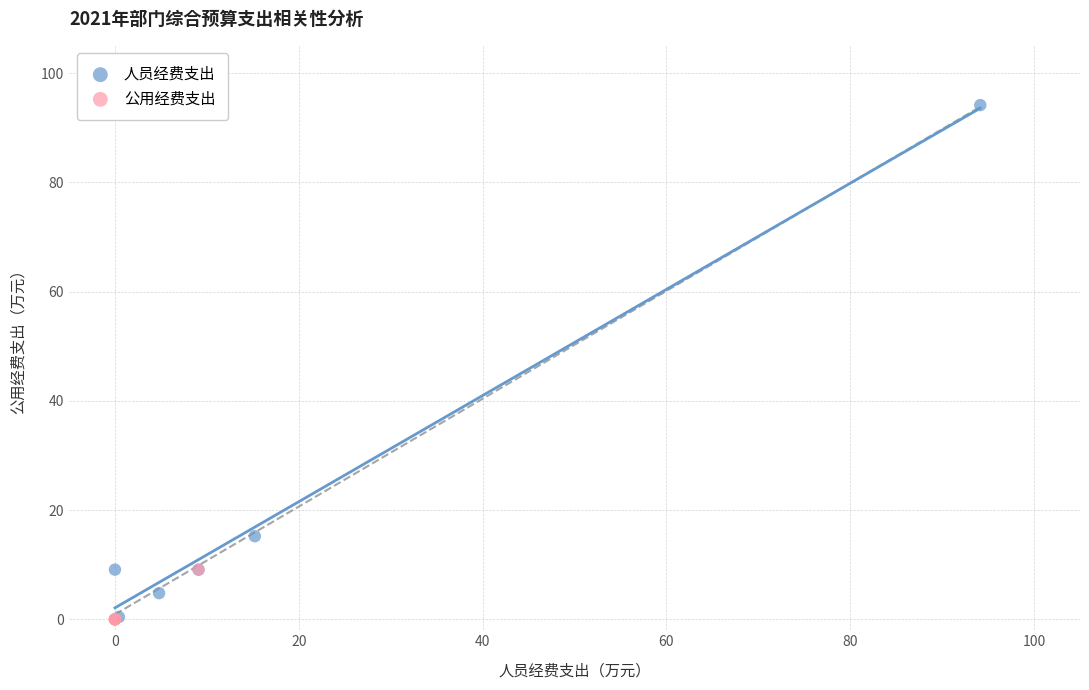

Which series reaches the maximum Y coordinate?

人员经费支出